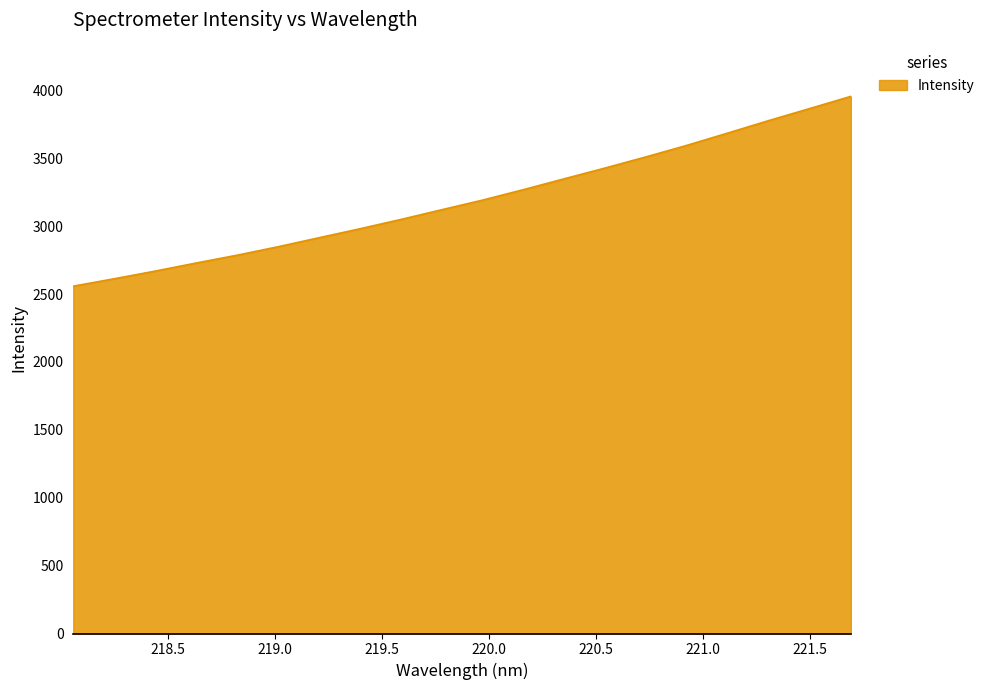

Does the chart display data point markers on the line(s)?

No